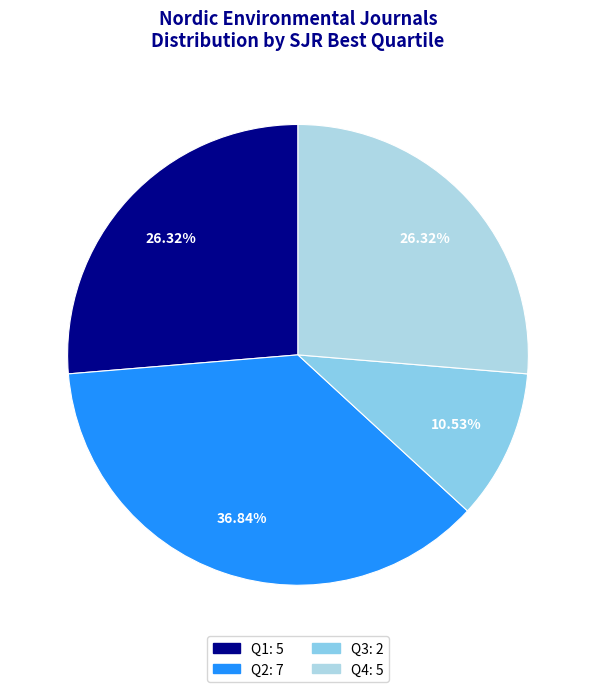

To the nearest percent, what percentage of the pie is Q3?

11%